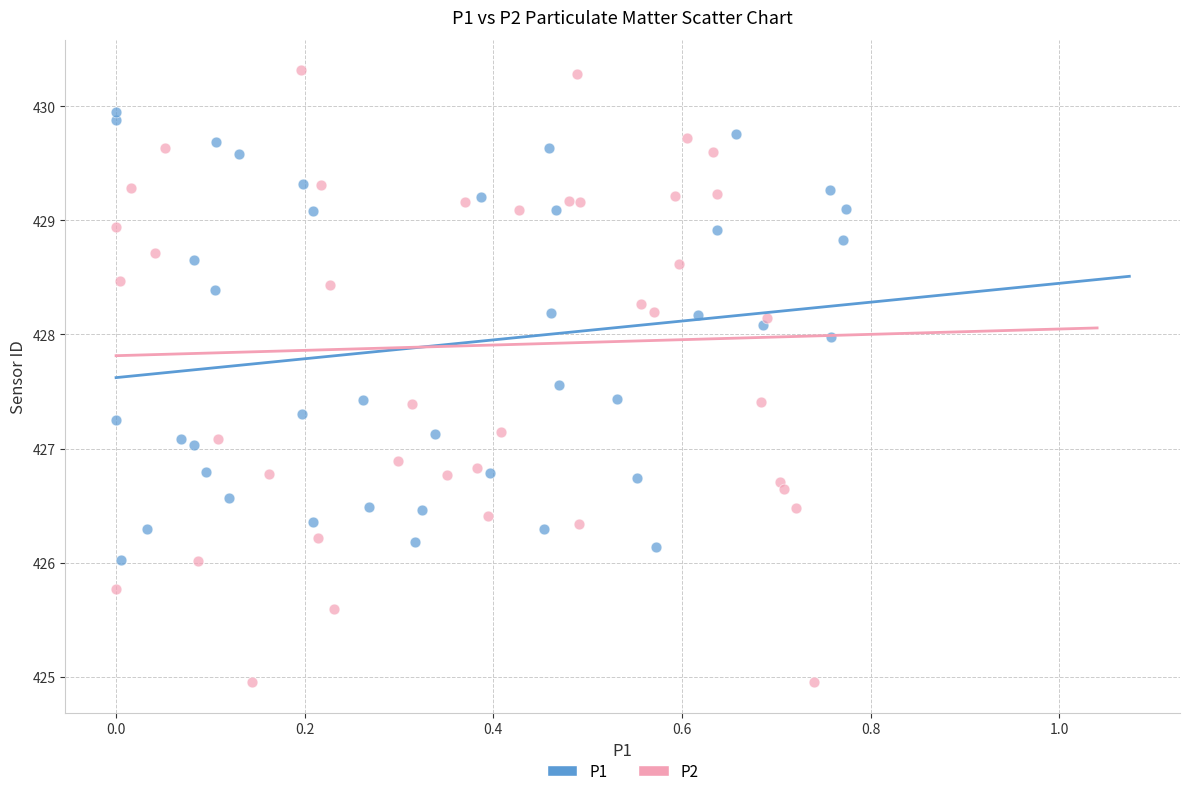

Which series contains the lowest Y value?

P2